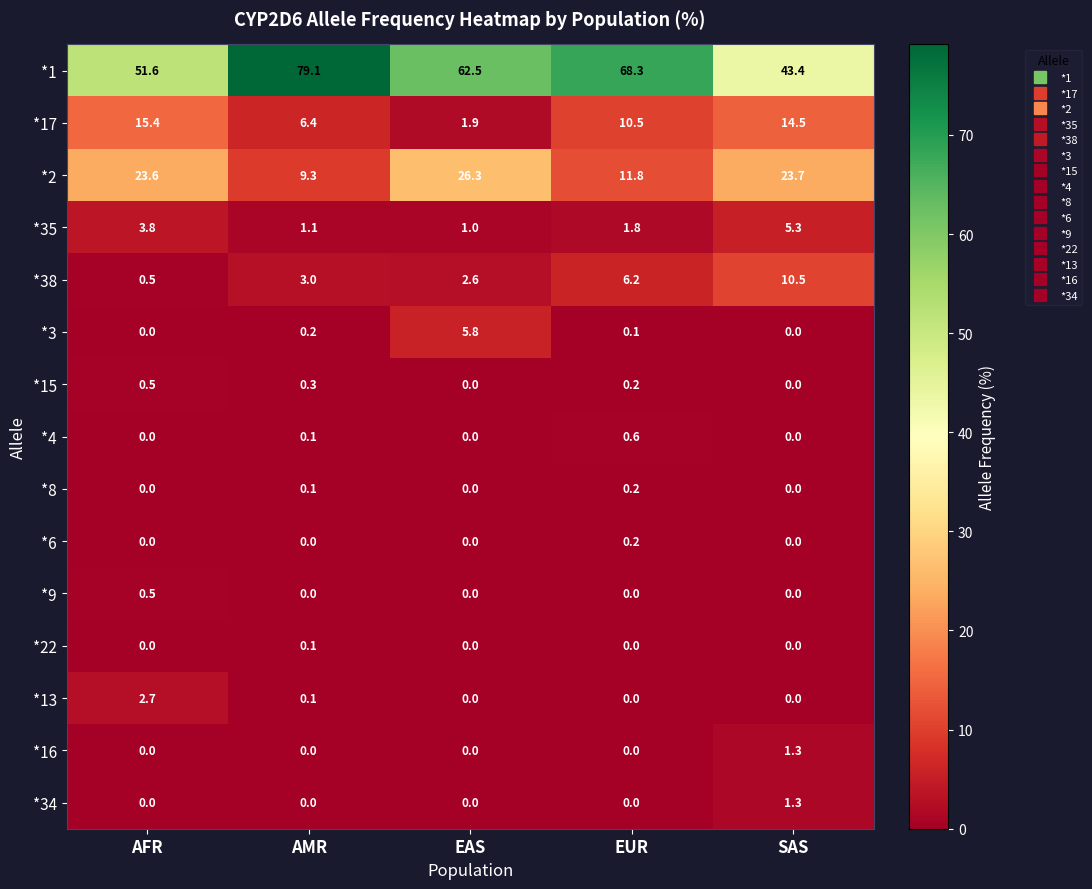

What is the difference between the *38 values at AFR and SAS?

10.0